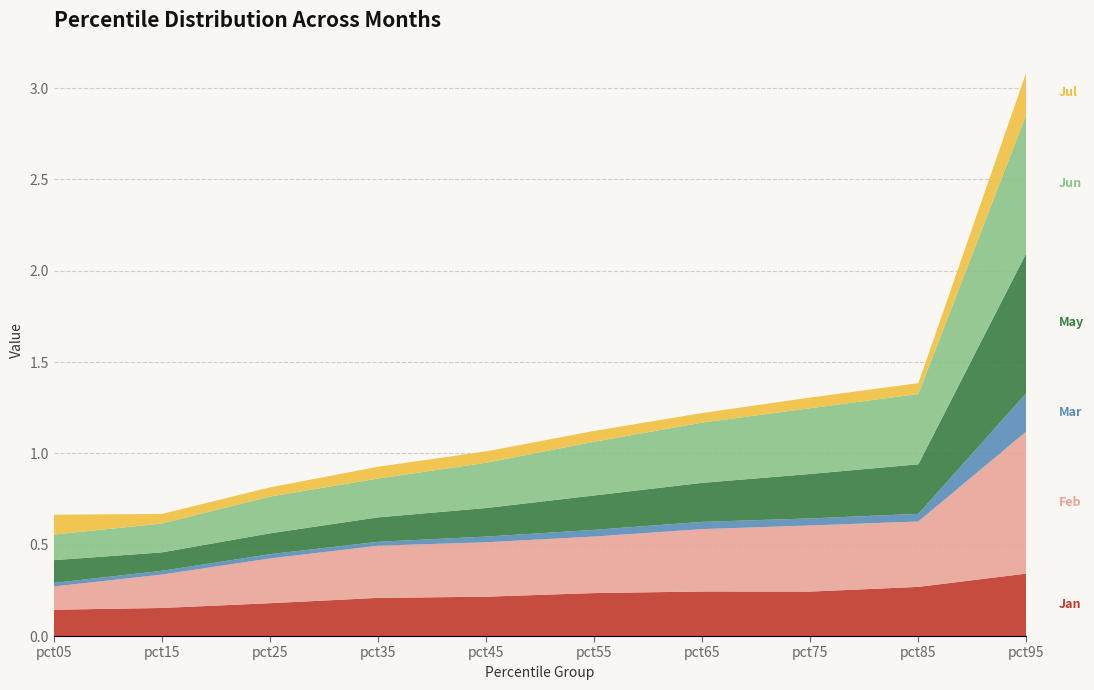

Reading right to left, extract all data points from this chart.

Jan: 0.3	0.3	0.2	0.2	0.2	0.2	0.2	0.2	0.2	0.1
Feb: 0.8	0.4	0.4	0.3	0.3	0.3	0.3	0.2	0.2	0.1
Mar: 0.2	0.0	0.0	0.0	0.0	0.0	0.0	0.0	0.0	0.0
May: 0.8	0.3	0.2	0.2	0.2	0.2	0.1	0.1	0.1	0.1
Jun: 0.8	0.4	0.4	0.3	0.3	0.2	0.2	0.2	0.2	0.1
Jul: 0.2	0.1	0.1	0.1	0.1	0.1	0.1	0.1	0.1	0.1